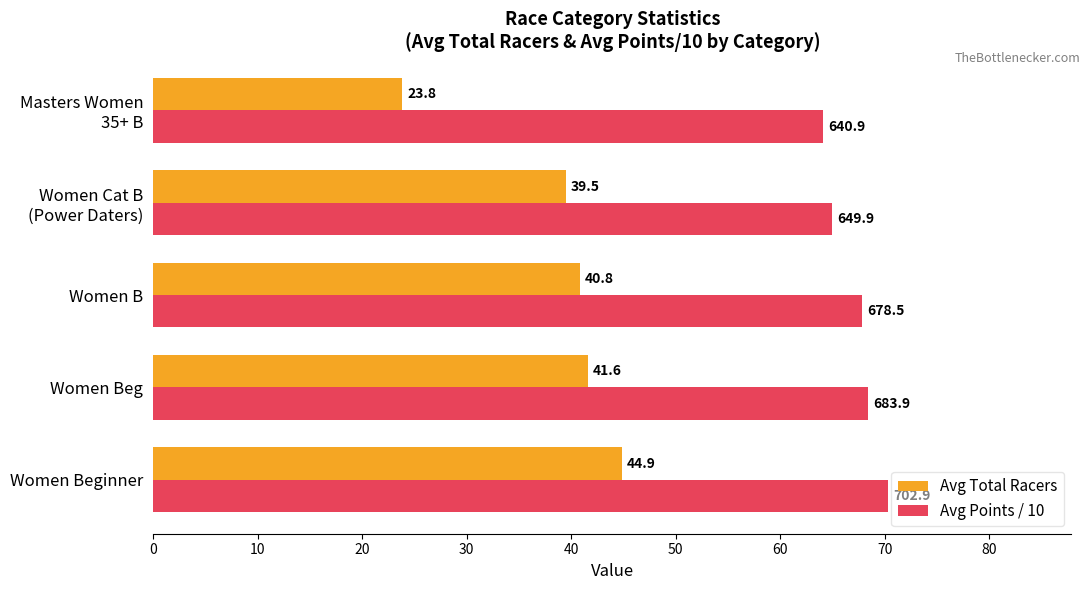

Which label corresponds to the smallest value in the chart?

Masters Women
35+ B